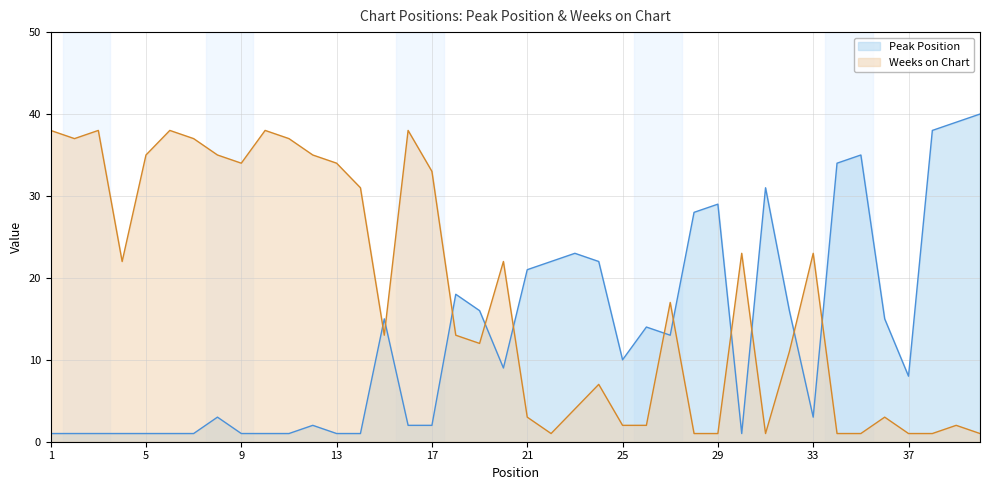

Which series changed the most between 5 and 34?

Weeks on Chart